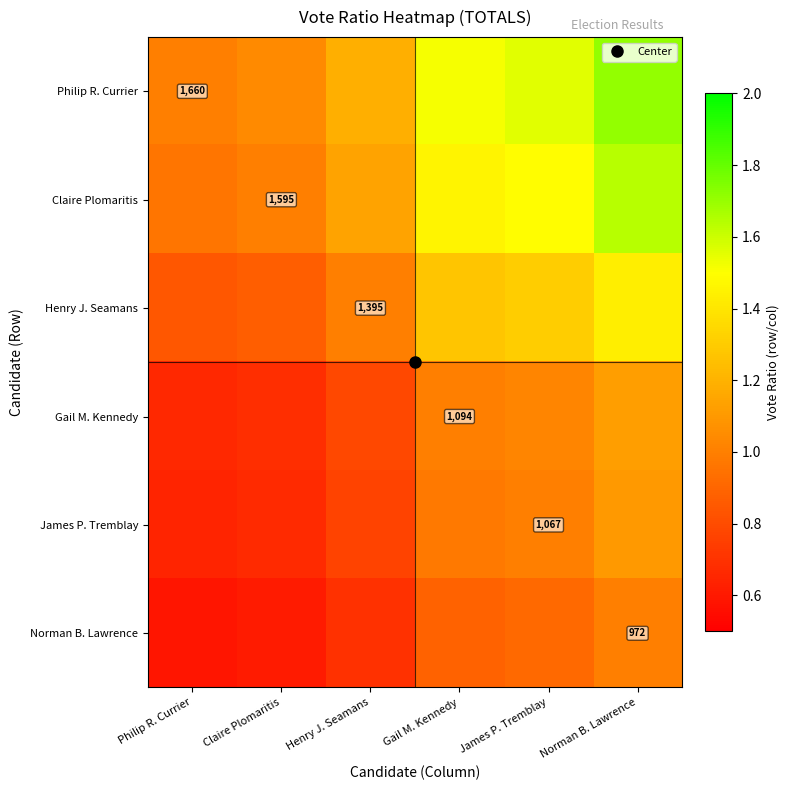

Is the value of Claire Plomaritis at James P. Tremblay greater than the value of Philip R. Currier at James P. Tremblay?

No